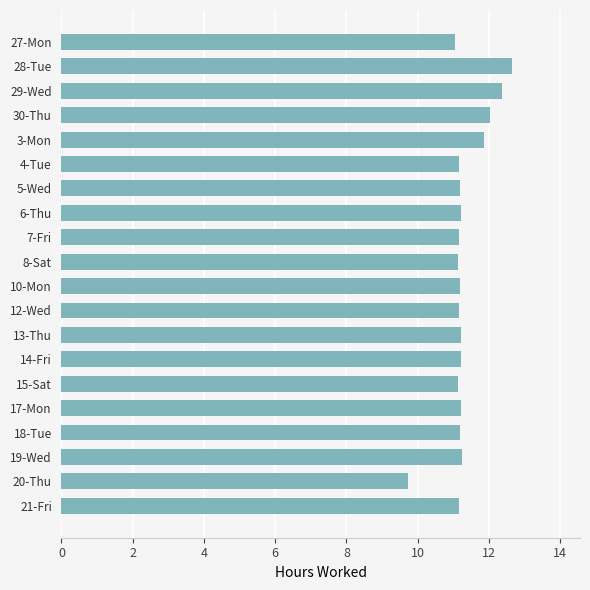

Which label corresponds to the smallest value in the chart?

20-Thu